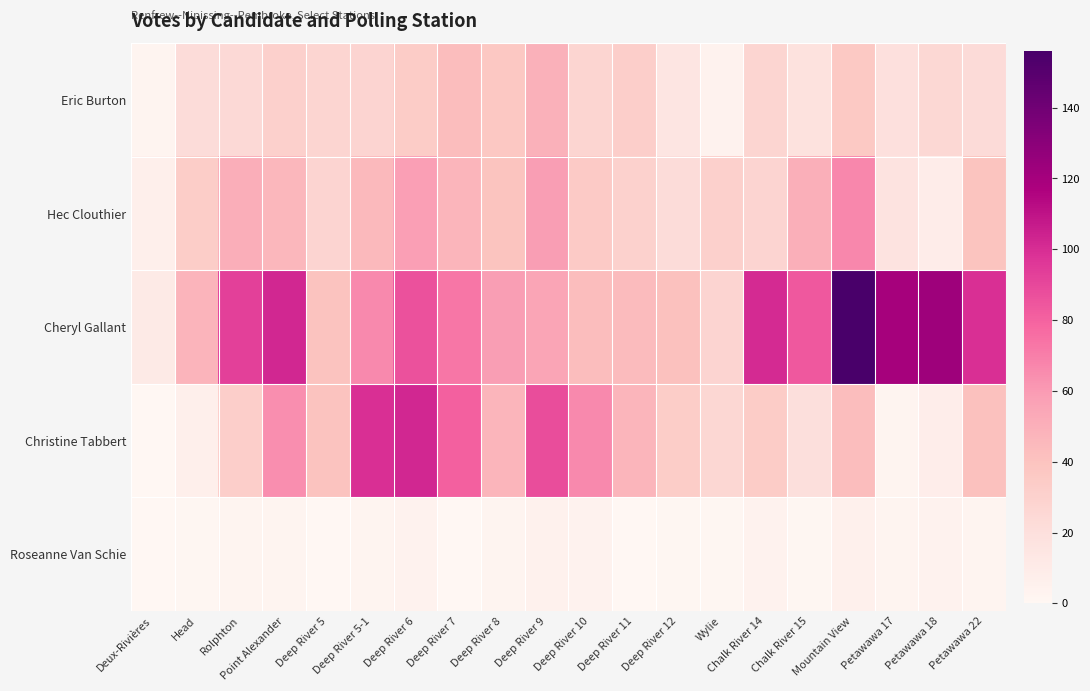

Reading right to left, list all the values displayed in this chart.

Eric Burton: Petawawa 22=23	Petawawa 18=25	Petawawa 17=19	Mountain View=36	Chalk River 15=18	Chalk River 14=27	Wylie=4	Deep River 12=15	Deep River 11=32	Deep River 10=27	Deep River 9=49	Deep River 8=37	Deep River 7=43	Deep River 6=34	Deep River 5-1=28	Deep River 5=27	Point Alexander=31	Rolphton=24	Head=22	Deux-Rivières=3
Hec Clouthier: Petawawa 22=39	Petawawa 18=9	Petawawa 17=17	Mountain View=67	Chalk River 15=50	Chalk River 14=28	Wylie=31	Deep River 12=22	Deep River 11=30	Deep River 10=35	Deep River 9=59	Deep River 8=39	Deep River 7=47	Deep River 6=58	Deep River 5-1=45	Deep River 5=28	Point Alexander=46	Rolphton=51	Head=33	Deux-Rivières=7
Cheryl Gallant: Petawawa 22=99	Petawawa 18=123	Petawawa 17=120	Mountain View=156	Chalk River 15=84	Chalk River 14=101	Wylie=28	Deep River 12=41	Deep River 11=44	Deep River 10=43	Deep River 9=55	Deep River 8=59	Deep River 7=73	Deep River 6=86	Deep River 5-1=66	Deep River 5=40	Point Alexander=102	Rolphton=93	Head=48	Deux-Rivières=11
Christine Tabbert: Petawawa 22=41	Petawawa 18=8	Petawawa 17=3	Mountain View=43	Chalk River 15=20	Chalk River 14=34	Wylie=26	Deep River 12=33	Deep River 11=47	Deep River 10=66	Deep River 9=88	Deep River 8=47	Deep River 7=81	Deep River 6=102	Deep River 5-1=99	Deep River 5=40	Point Alexander=64	Rolphton=32	Head=7	Deux-Rivières=0
Roseanne Van Schie: Petawawa 22=3	Petawawa 18=4	Petawawa 17=3	Mountain View=6	Chalk River 15=1	Chalk River 14=4	Wylie=1	Deep River 12=1	Deep River 11=0	Deep River 10=4	Deep River 9=5	Deep River 8=3	Deep River 7=0	Deep River 6=4	Deep River 5-1=2	Deep River 5=0	Point Alexander=3	Rolphton=2	Head=1	Deux-Rivières=0